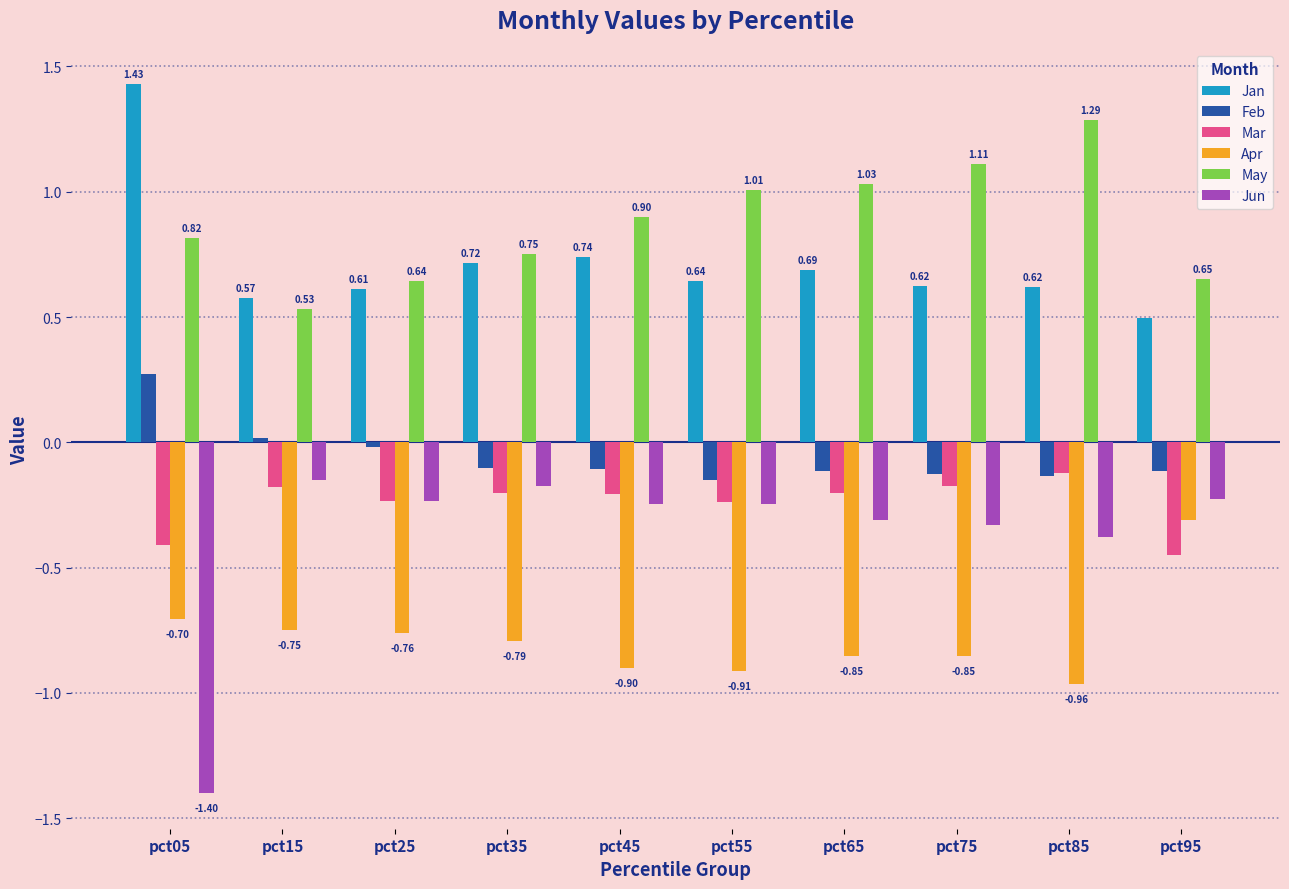

The Apr series shows -0.6 at pct65. True or false?

False